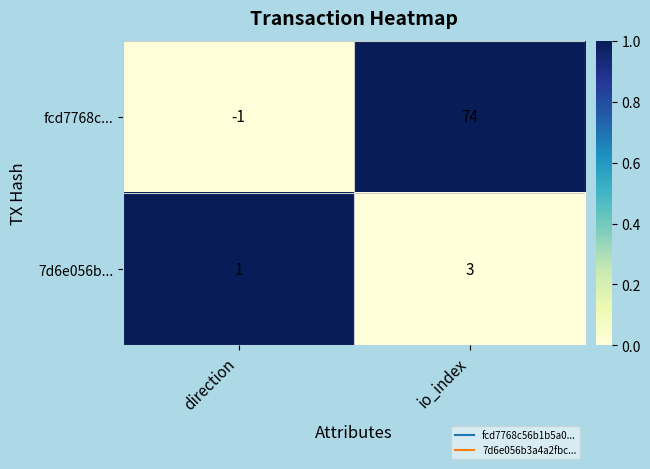

Is it true that 7d6e056b... equals 1 at direction?

True